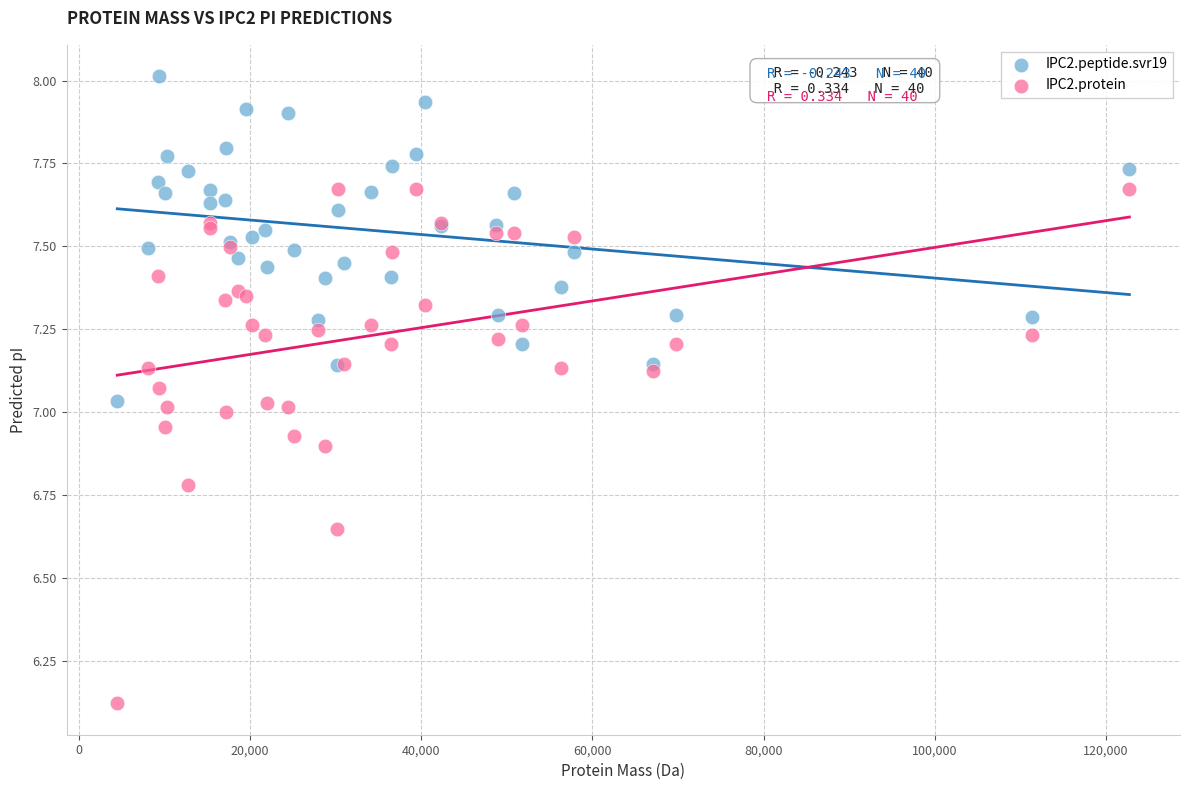

Which series contains the lowest Y value?

IPC2.protein